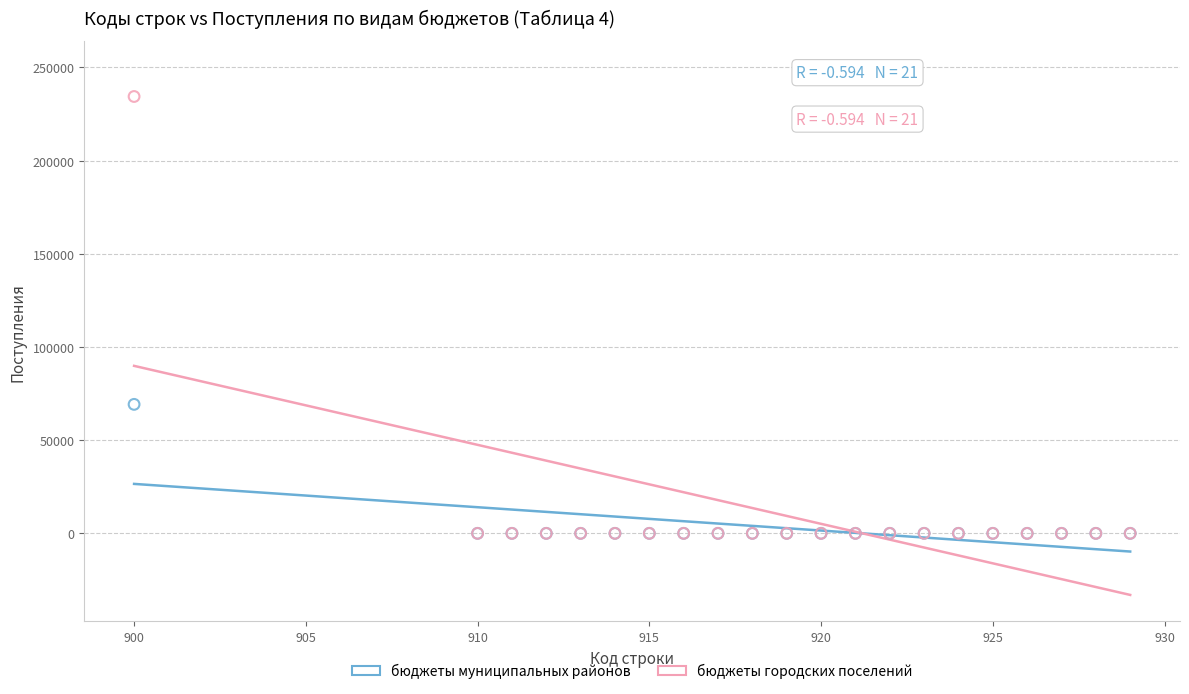

Across all series, what Y value is closest to 117178?

69200